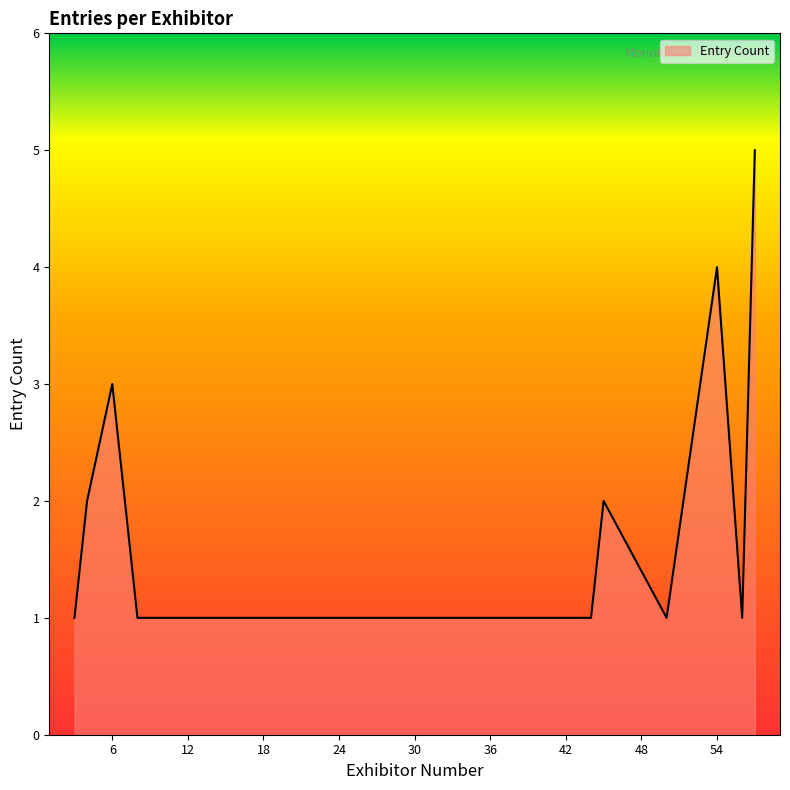

What is the difference between the maximum and minimum values?

4